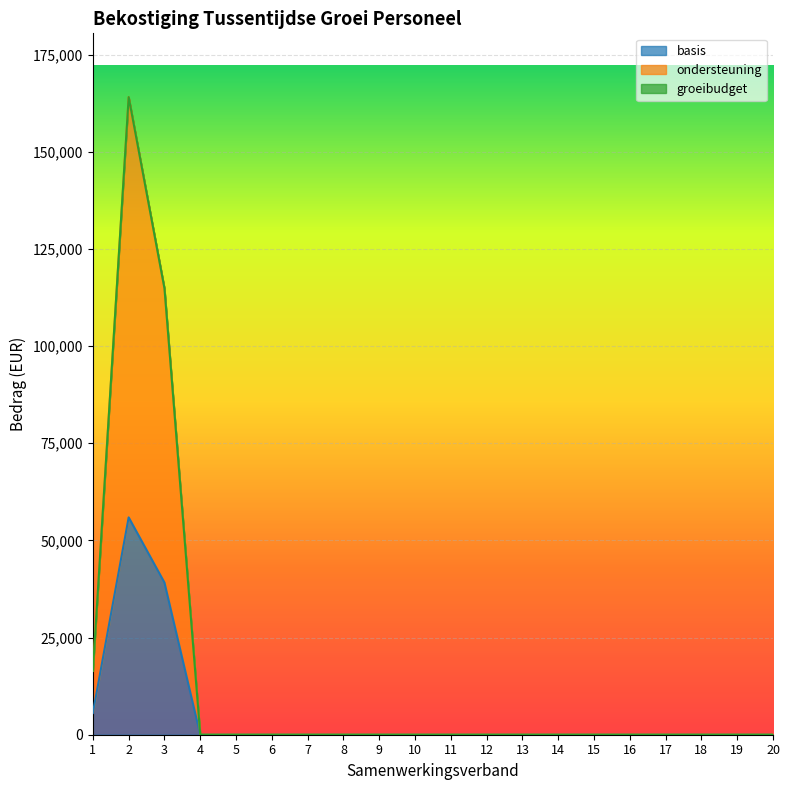

Where is groeibudget nearest to the value 82034?

3